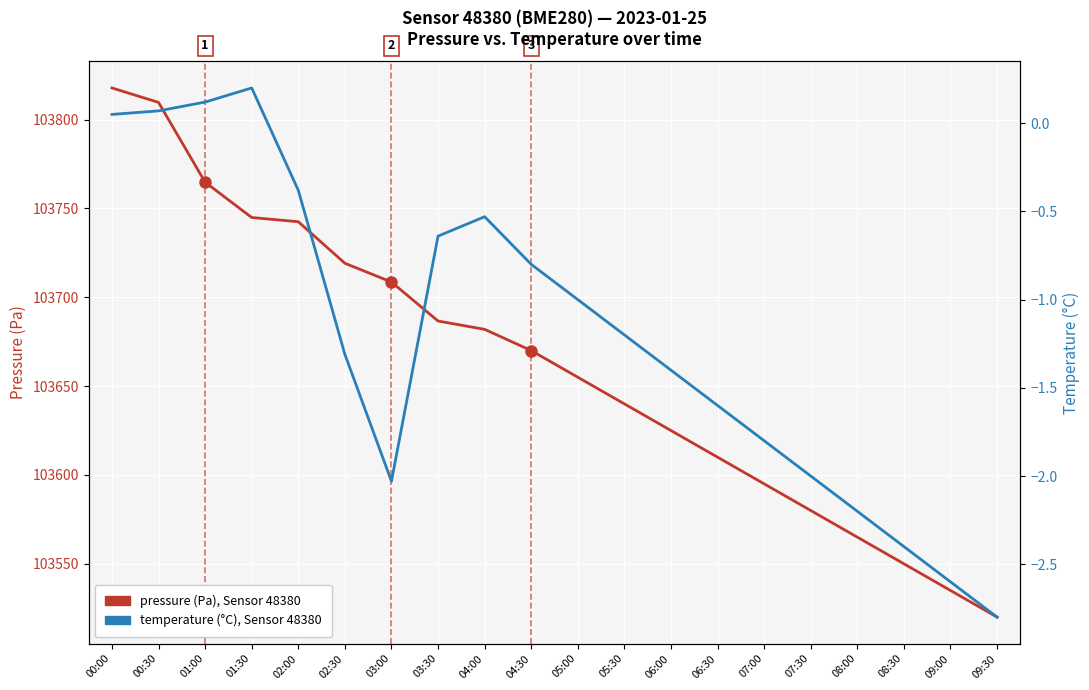

Reading left to right, transcribe all the data shown in this chart.

pressure (Pa): 00:00=103817.8	00:30=103809.7	01:00=103764.8	01:30=103744.9	02:00=103742.5	02:30=103719.1	03:00=103708.6	03:30=103686.6	04:00=103681.9	04:30=103670.0	05:00=103655.0	05:30=103640.0	06:00=103625.0	06:30=103610.0	07:00=103595.0	07:30=103580.0	08:00=103565.0	08:30=103550.0	09:00=103535.0	09:30=103520.0
temperature (°C): 00:00=0.1	00:30=0.1	01:00=0.1	01:30=0.2	02:00=-0.4	02:30=-1.3	03:00=-2.0	03:30=-0.6	04:00=-0.5	04:30=-0.8	05:00=-1.0	05:30=-1.2	06:00=-1.4	06:30=-1.6	07:00=-1.8	07:30=-2.0	08:00=-2.2	08:30=-2.4	09:00=-2.6	09:30=-2.8